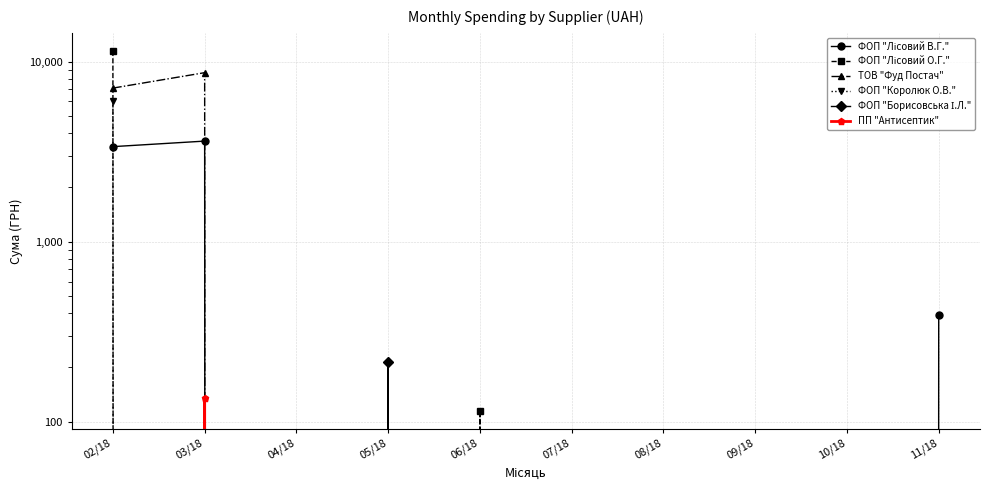

How many categories are shown in the chart?

10